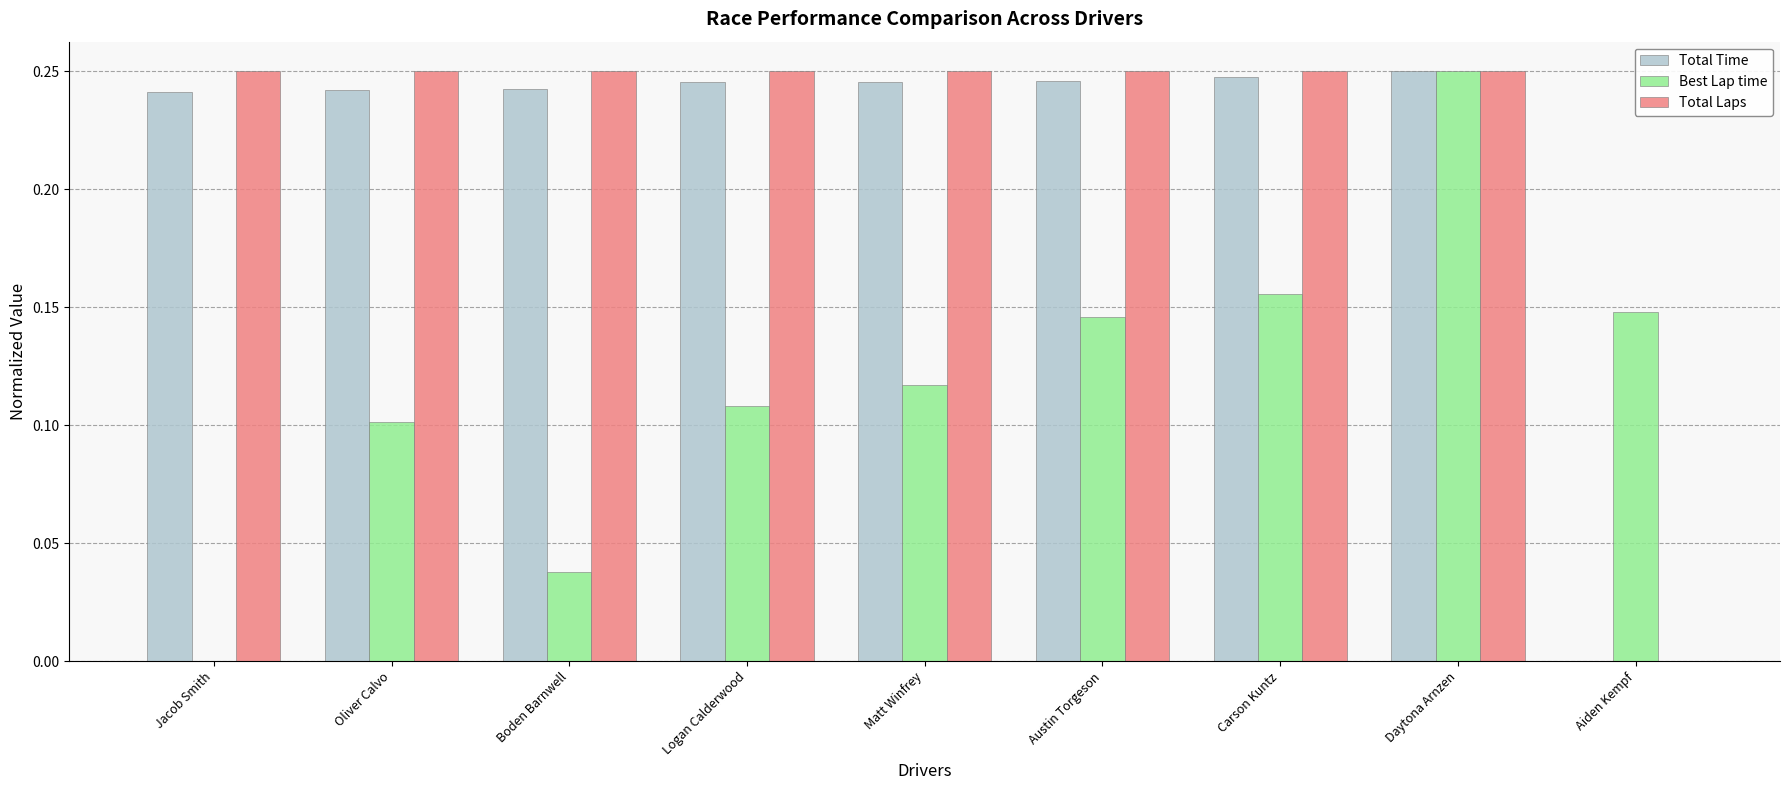

Between Boden Barnwell and Carson Kuntz, which series saw the biggest shift?

Best Lap time